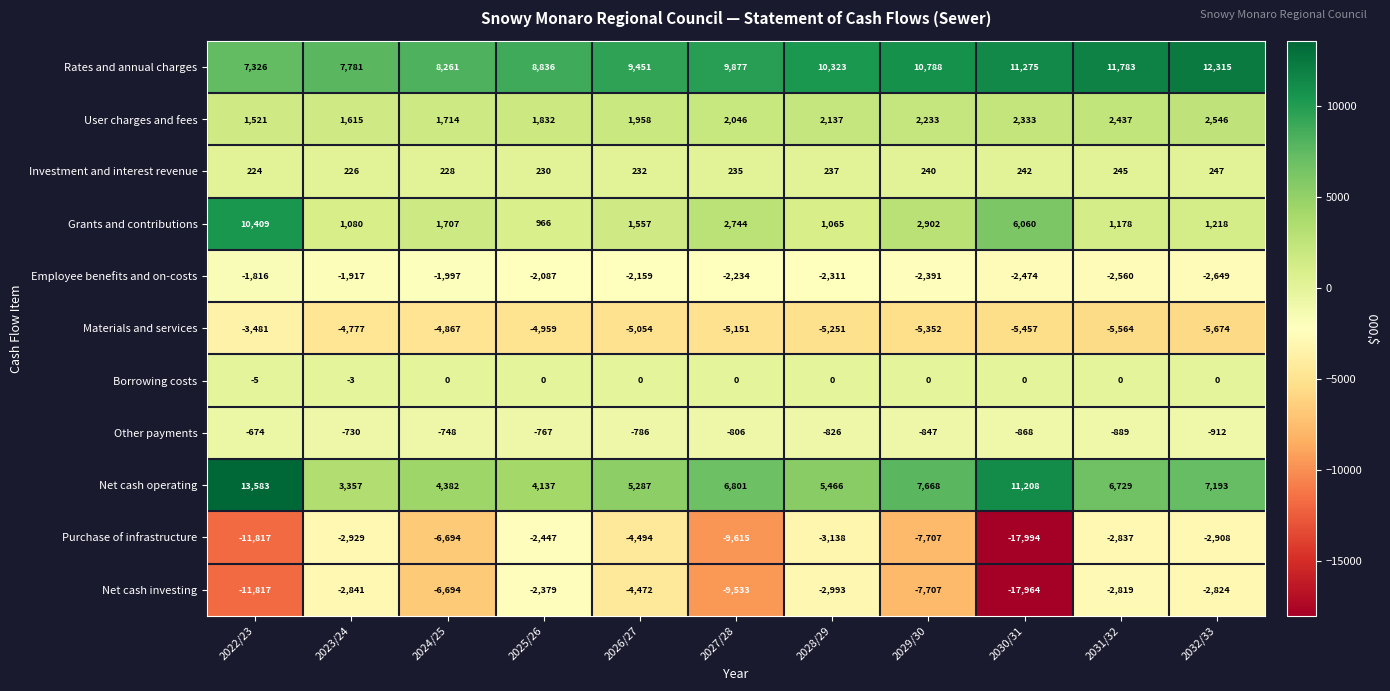

Is it true that Materials and services equals -5054 at 2026/27?

True